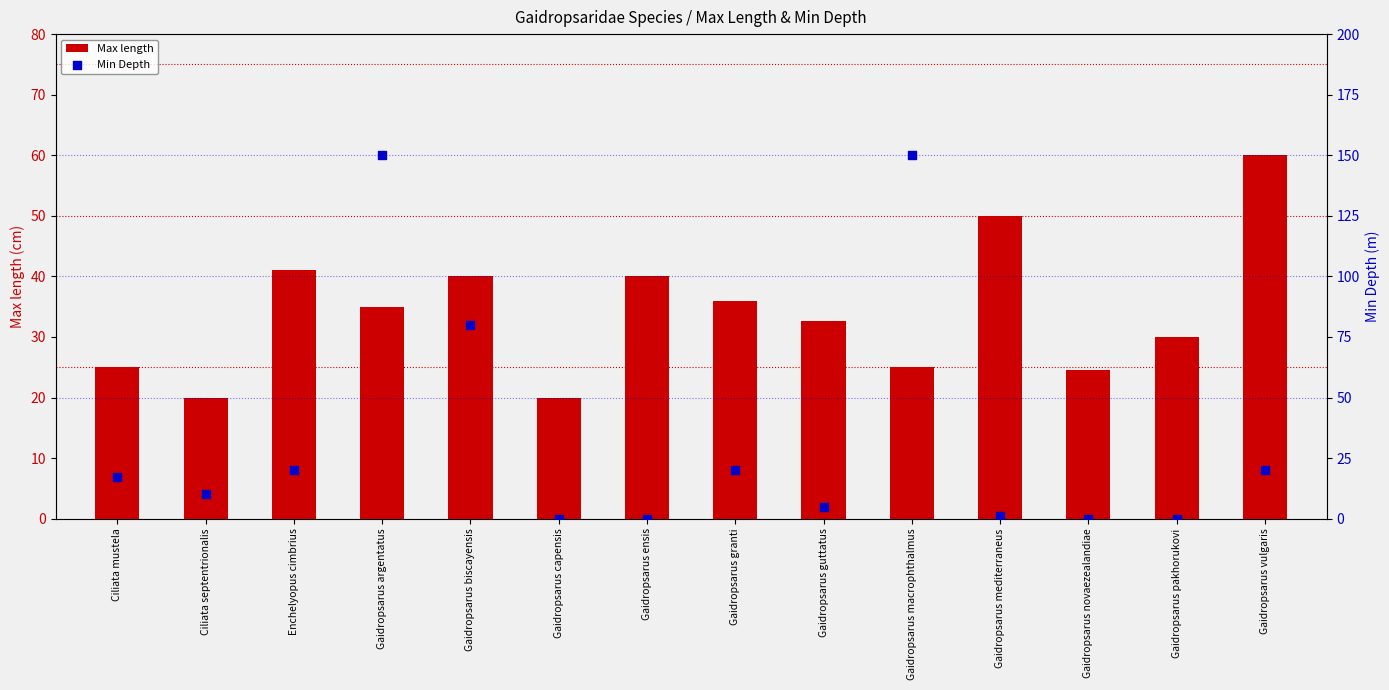

What are all the series names shown in the legend?

Max length, Min Depth